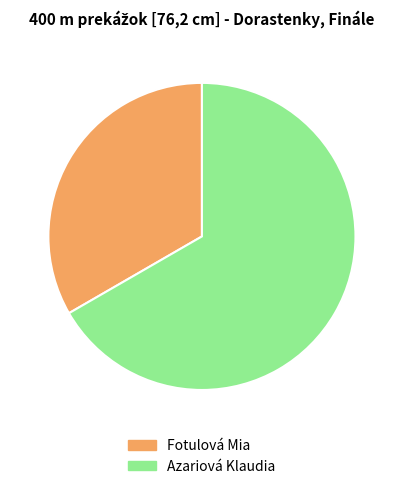

Rank the categories by value from lowest to highest.

Fotulová Mia, Azariová Klaudia